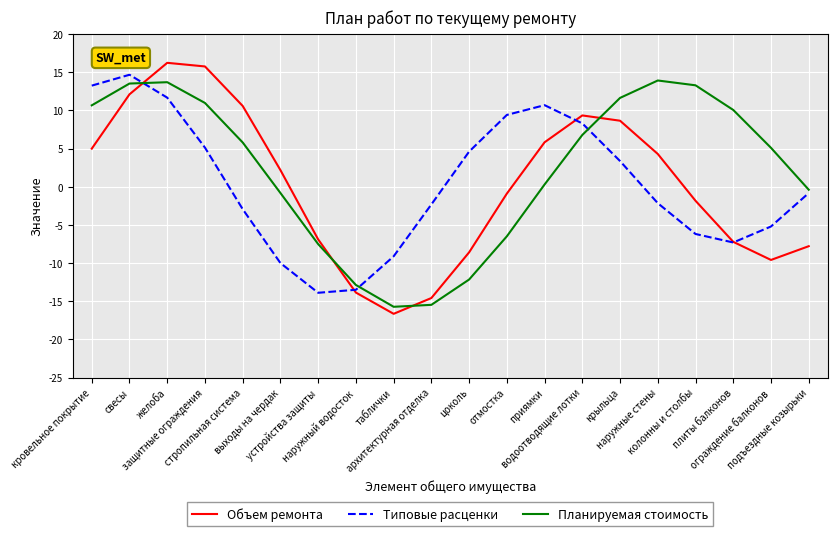

Which series has the largest total across all categories?

Планируемая стоимость